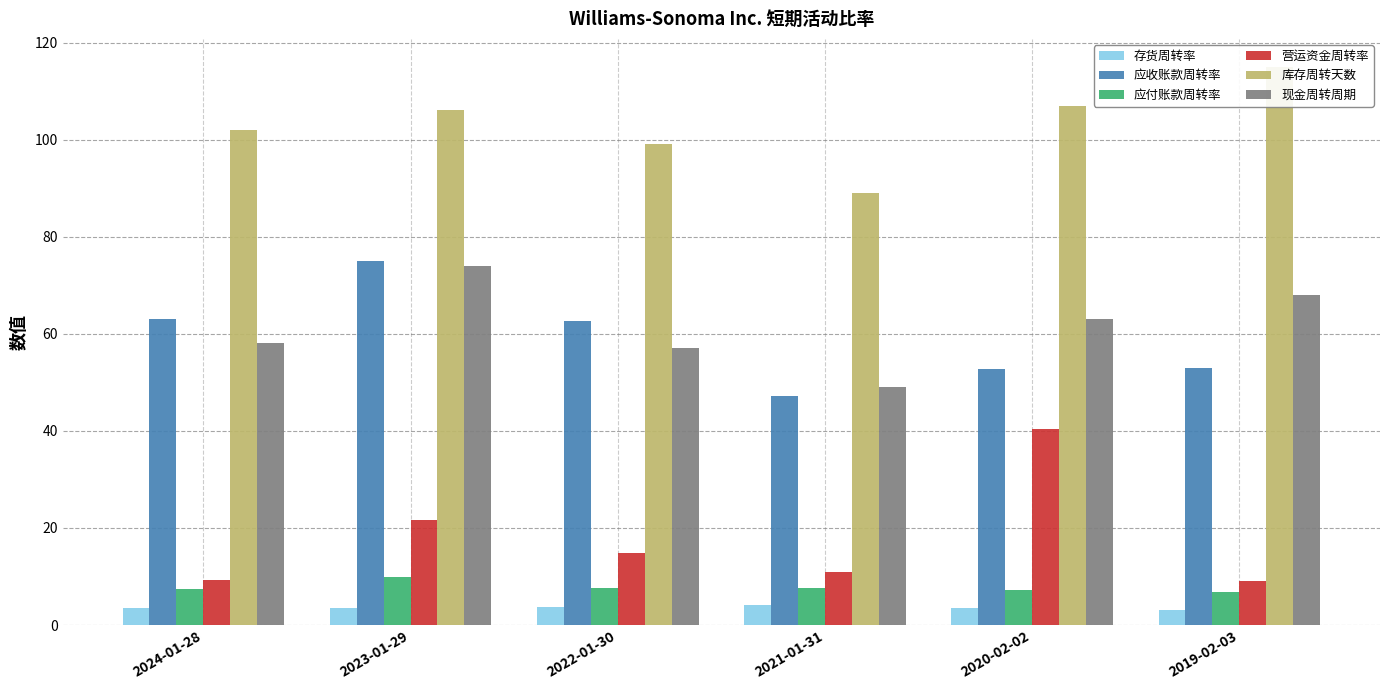

What is the difference between the second highest and second lowest values in the 应收账款周转率 series?

10.3